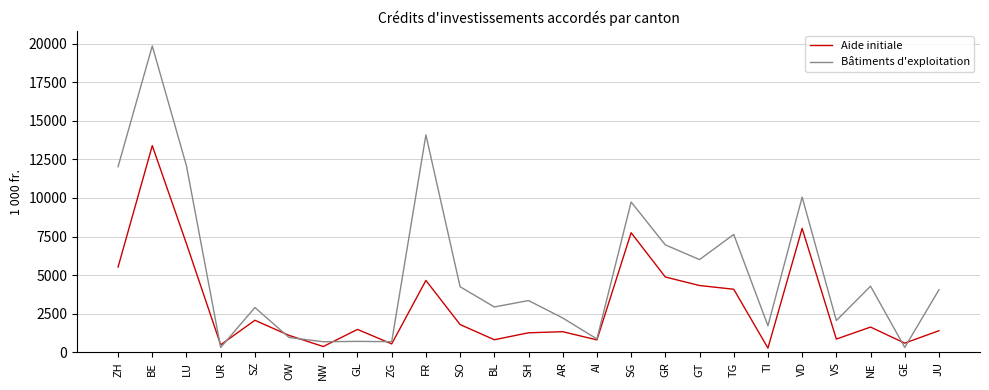

Which category has the highest value in the Bâtiments d'exploitation series?

BE